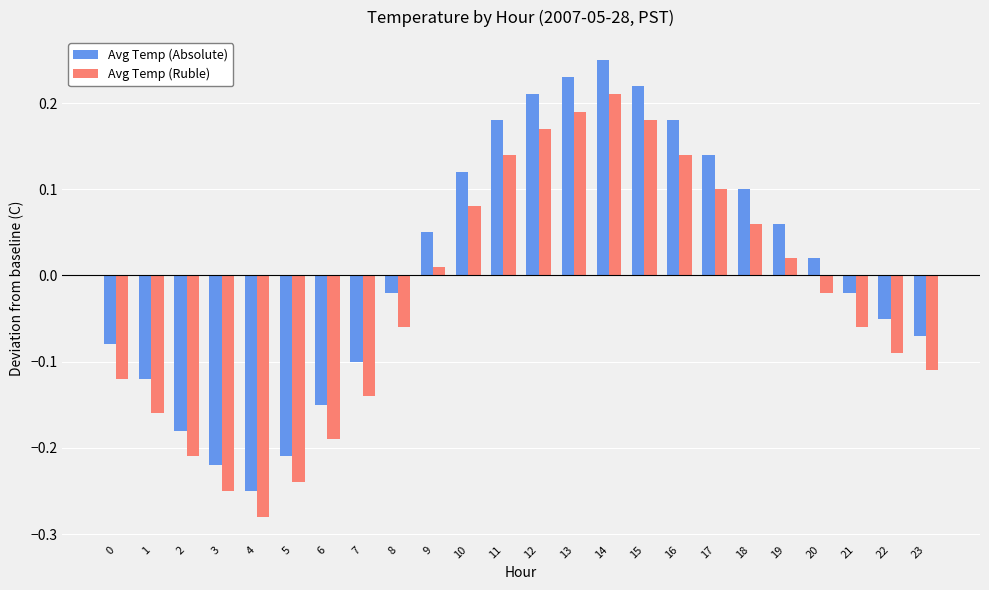

What is the total value across all series at 13?

0.4